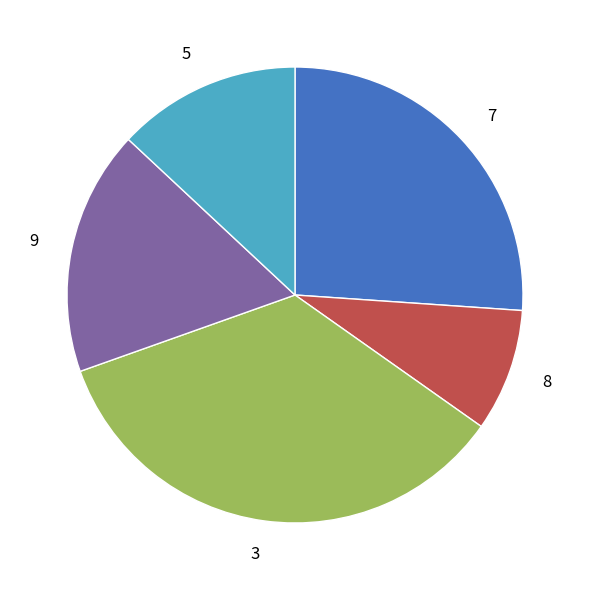

Does any single category account for the majority?

No